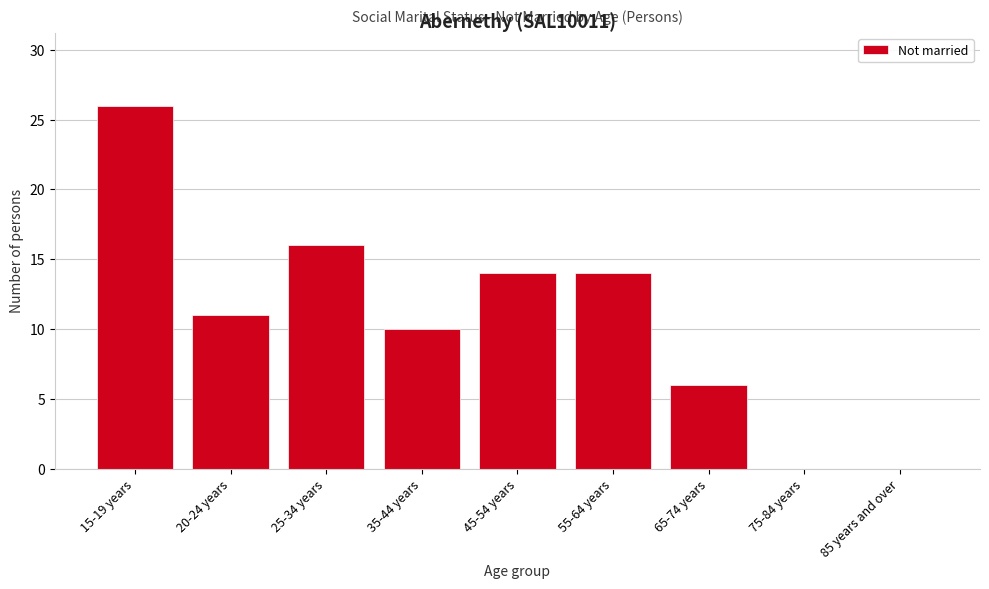

Reading left to right, transcribe all the data shown in this chart.

15-19 years=26	20-24 years=11	25-34 years=16	35-44 years=10	45-54 years=14	55-64 years=14	65-74 years=6	75-84 years=0	85 years and over=0